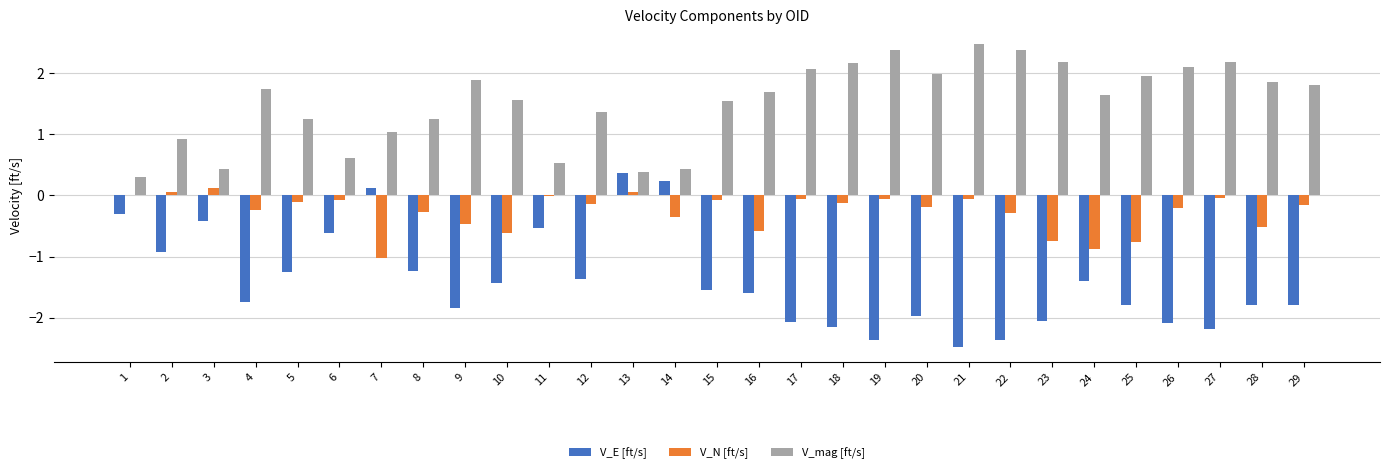

At which label does V_N [ft/s] reach its peak?

3